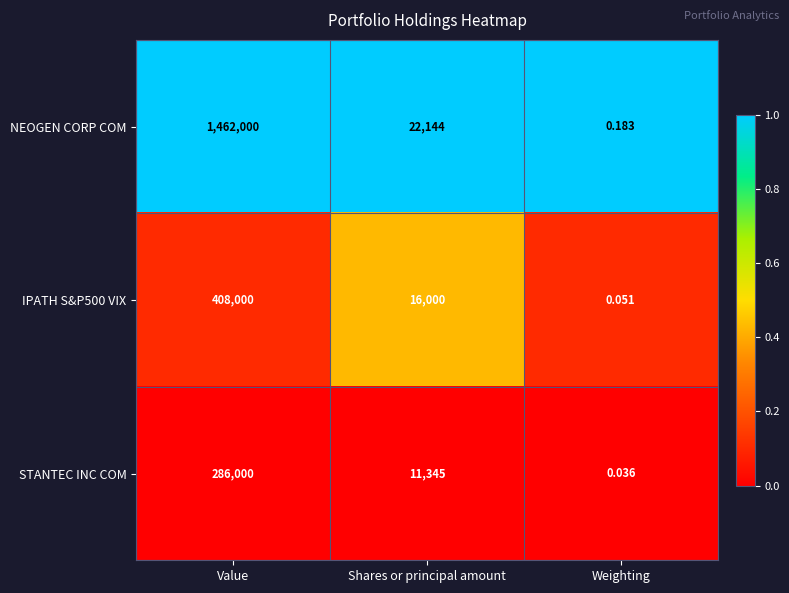

Which label corresponds to the largest value in the chart?

Value